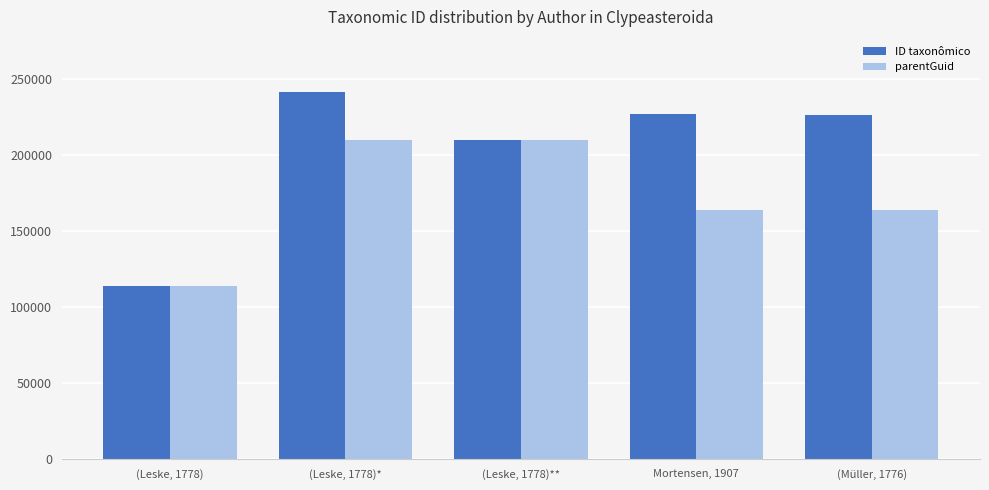

Is it true that ID taxonômico equals 226967 at Mortensen, 1907?

True